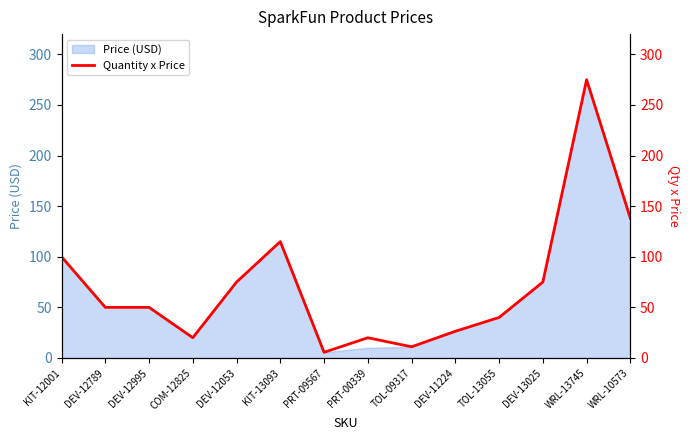

True or false: there are more than 1 points higher than both neighbors.

True